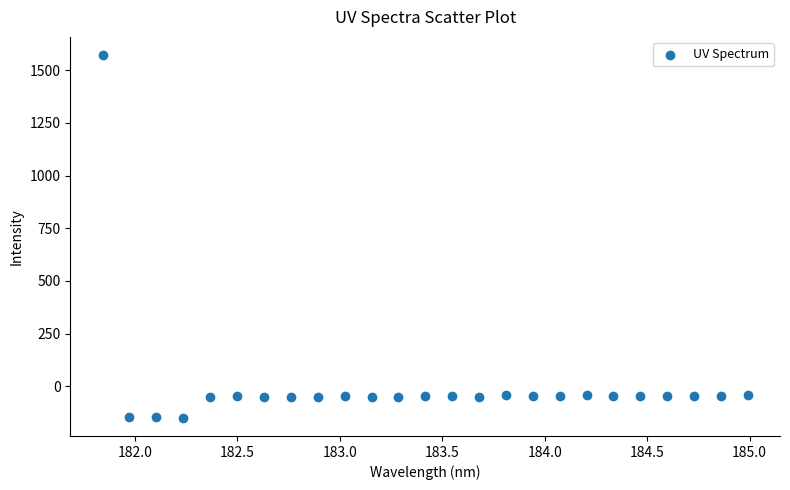

What is the range of Y values (max minus min)?

1722.1